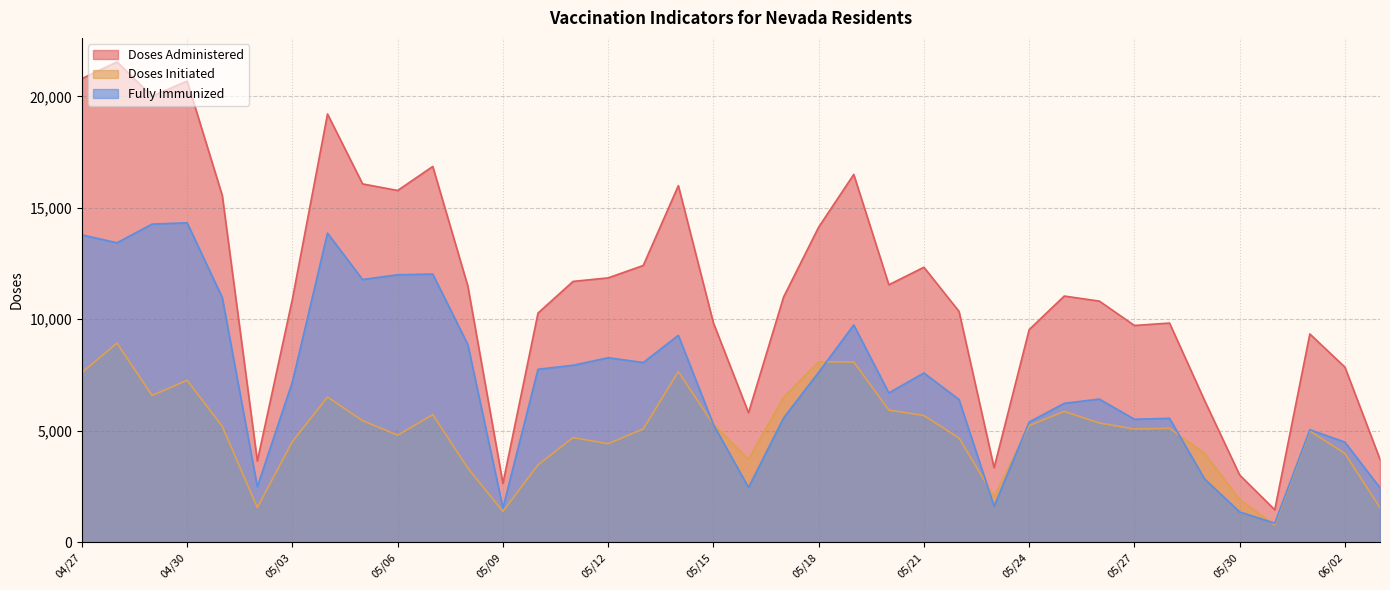

At which label is Doses Initiated closest to 4854?

05/06